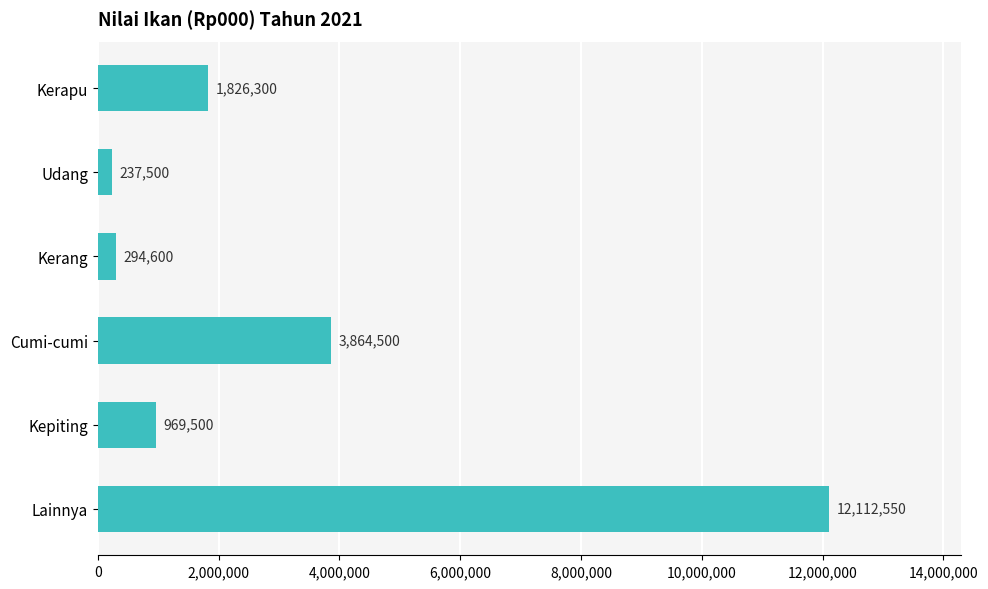

What is the difference between the values at Lainnya and Kerang?

11817950